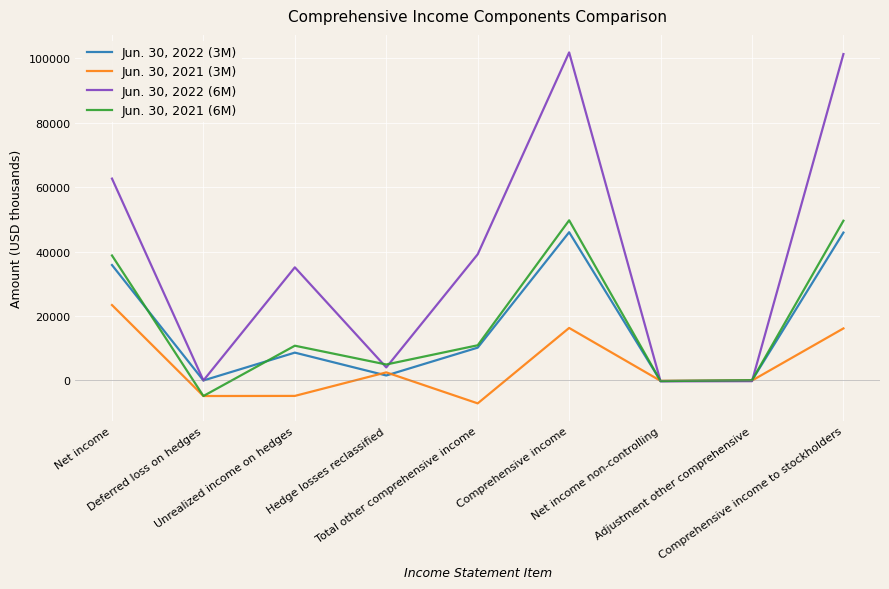

What is the total value across all series at Net income?

160617